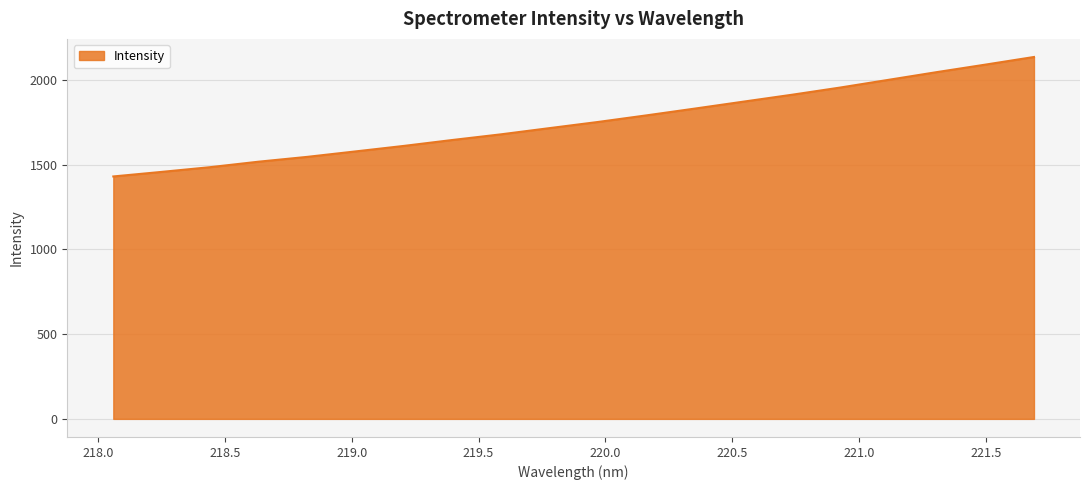

What is the difference between the maximum and minimum values?

704.7